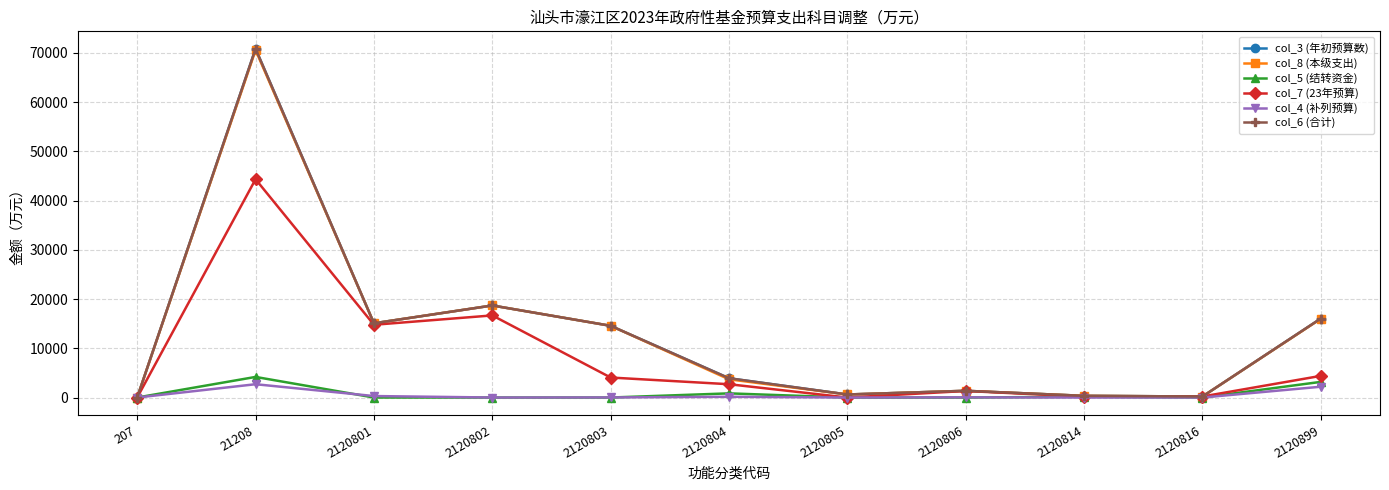

True or false: col_7 (23年预算) and col_3 (年初预算数) intersect in this chart.

False